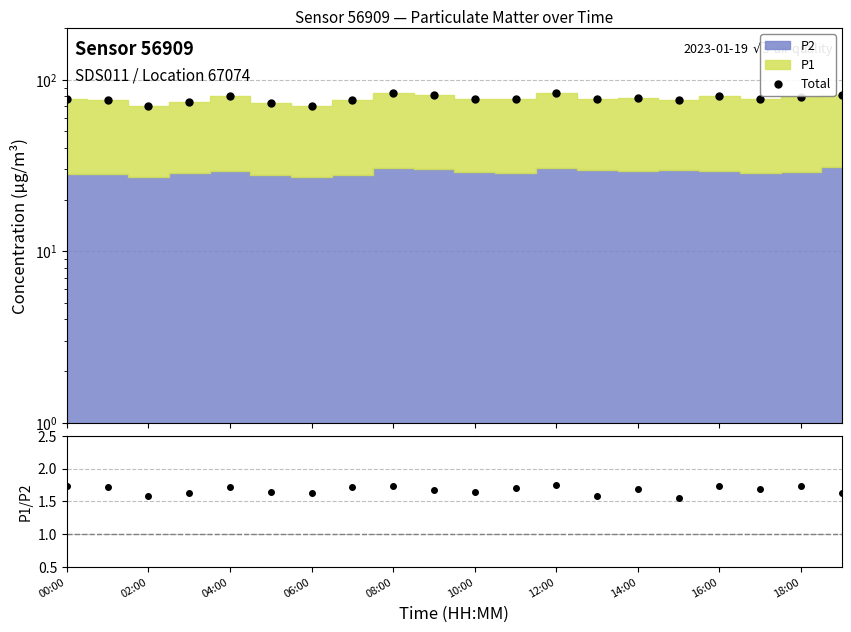

What is the difference between the second highest and second lowest values in the Total series?

12.7